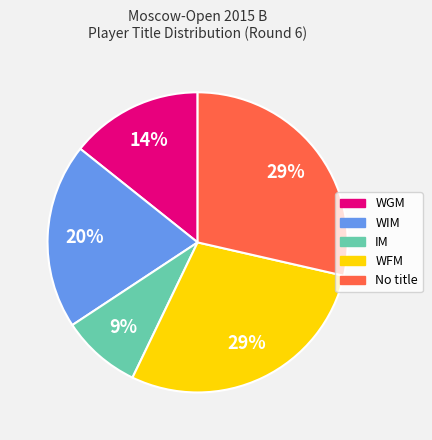

Does any single category account for the majority?

No